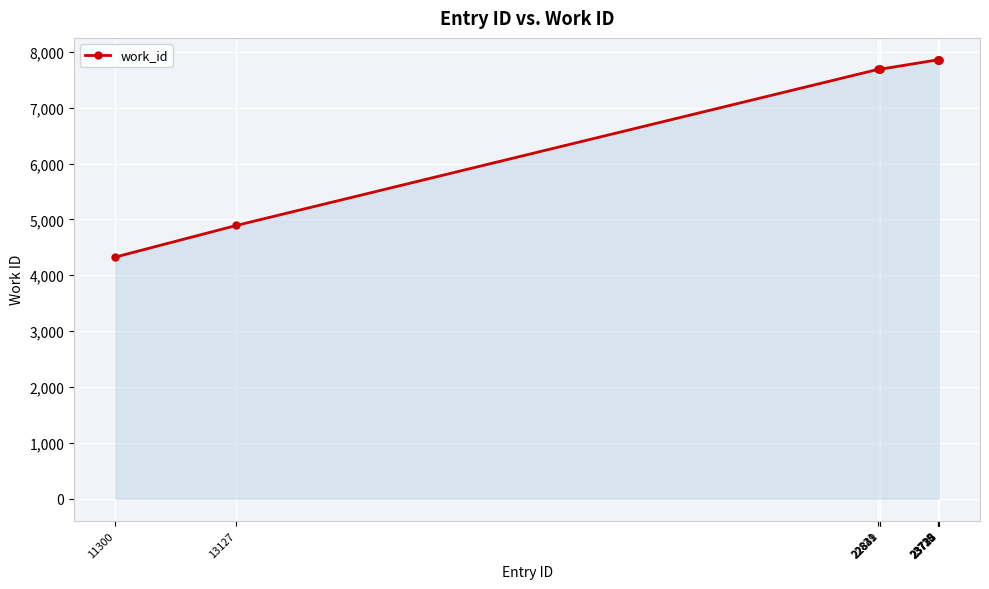

True or false: the data shows 10880 at 22821.

False